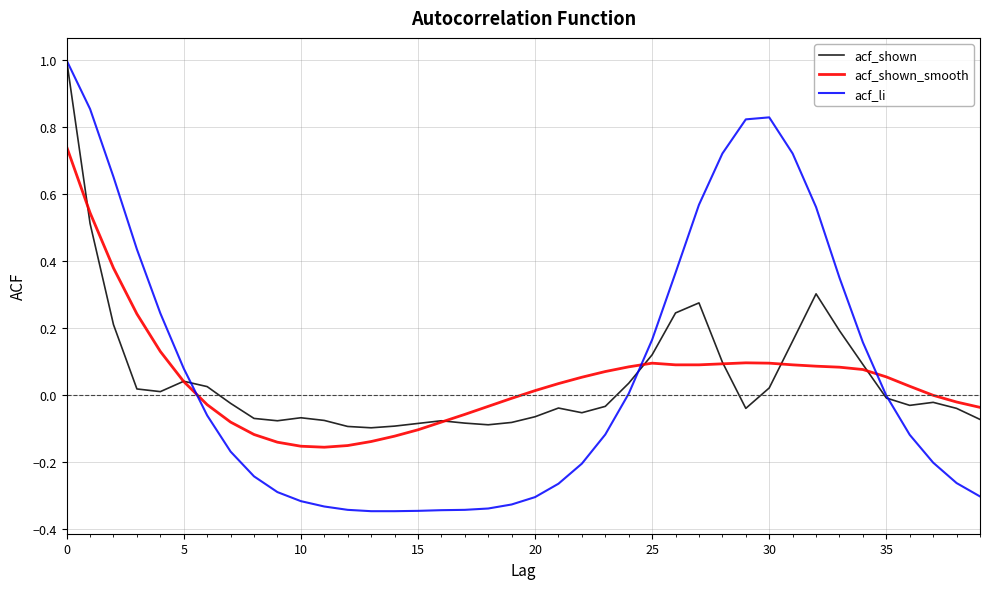

How many intersections are there between acf_shown_smooth and acf_li?

3